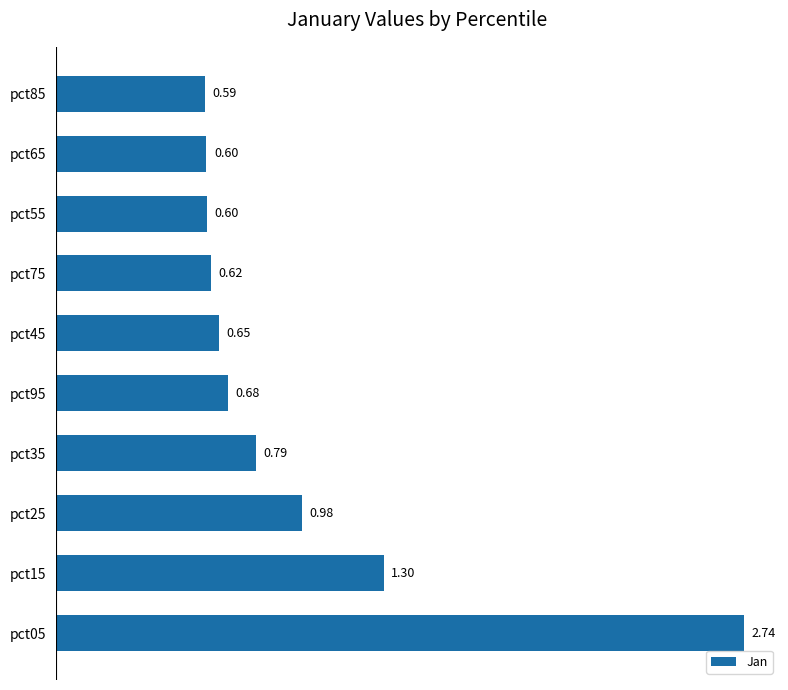

What is the difference between the values at pct05 and pct55?

2.1